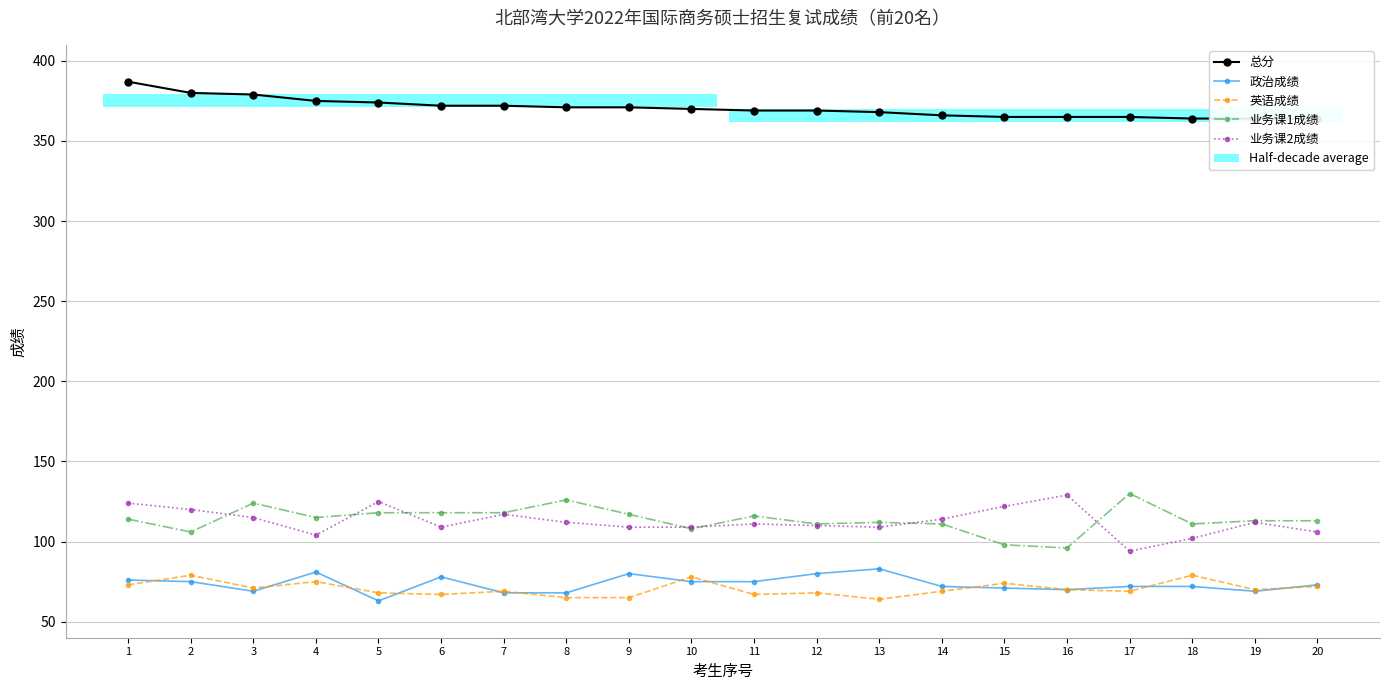

What is the approximate value of 英语成绩 at 3, to the nearest 5?

70